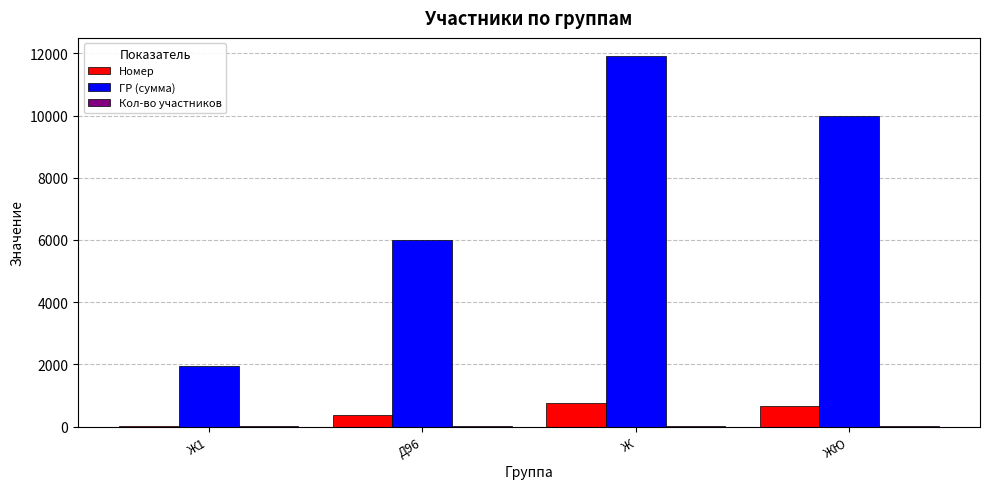

Which series has the largest total across all categories?

ГР (сумма)